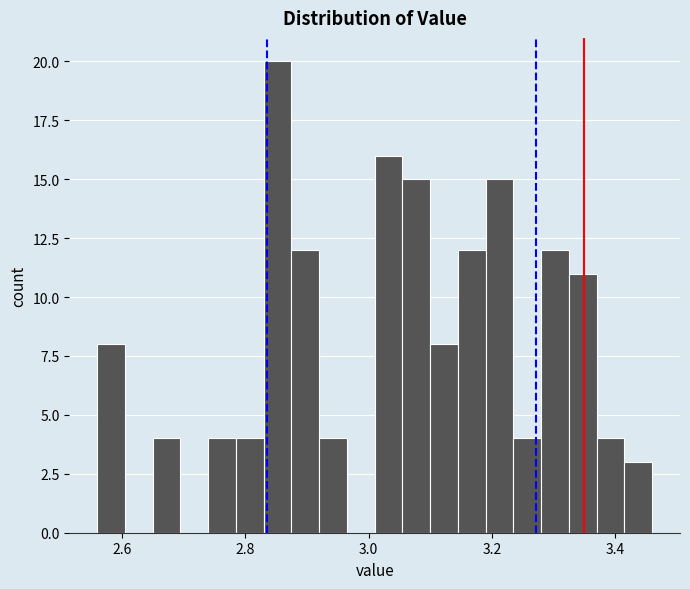

Read against the x-axis, roughly where is the centre of the tallest bar?

2.86